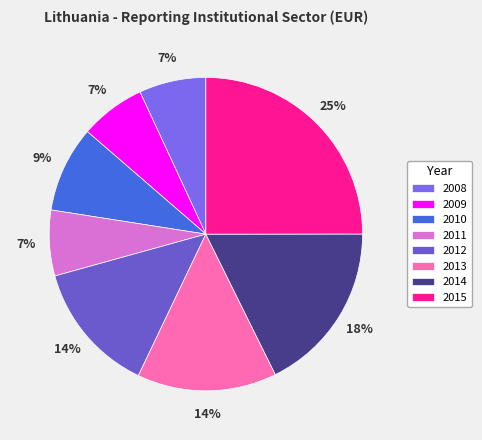

Which slice is the largest?

2015